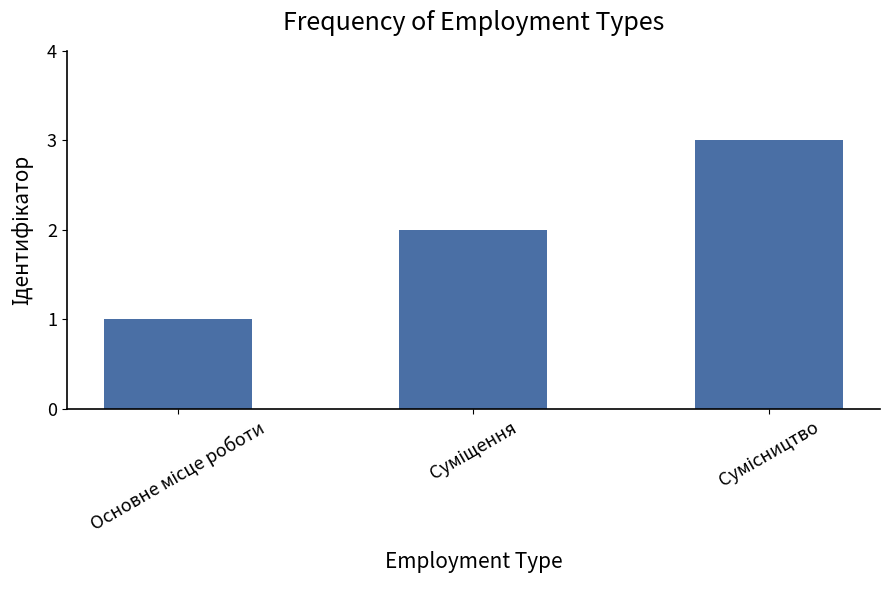

What is the difference between the maximum and second lowest values?

1